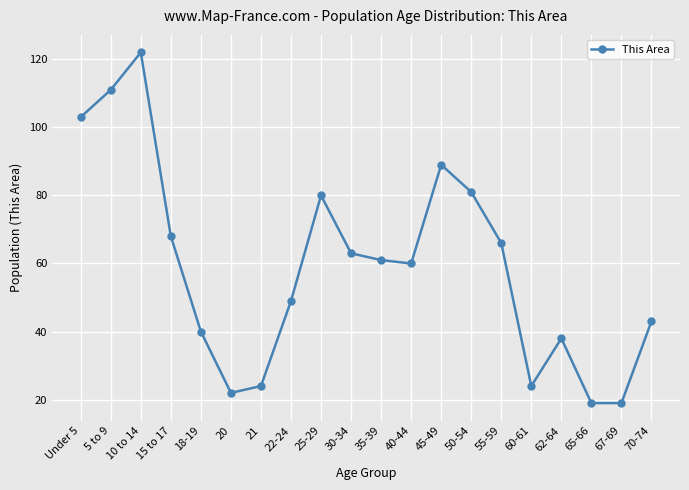

At which category does the chart reach its peak across all series?

10 to 14